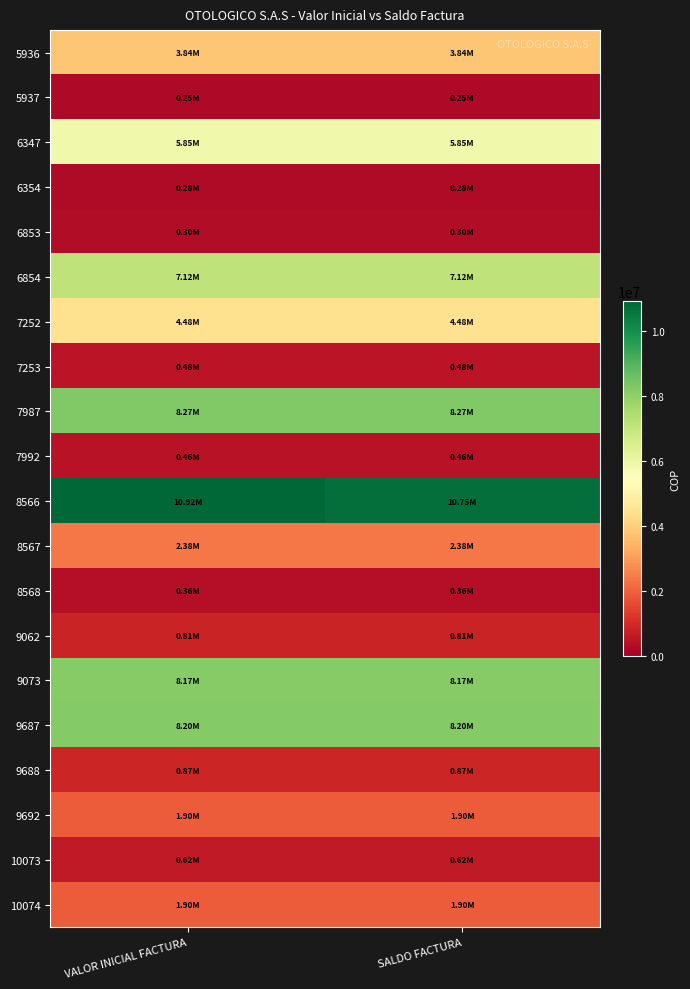

Which series changed the most between VALOR INICIAL FACTURA and SALDO FACTURA?

8566